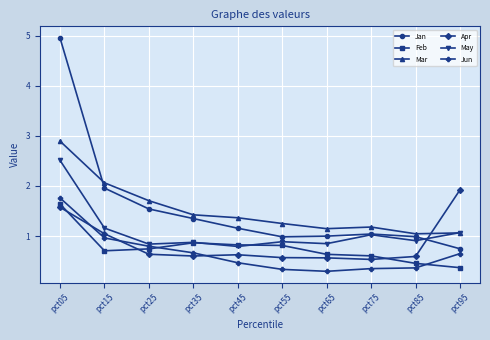

Which series has the largest range (max minus min)?

Jan